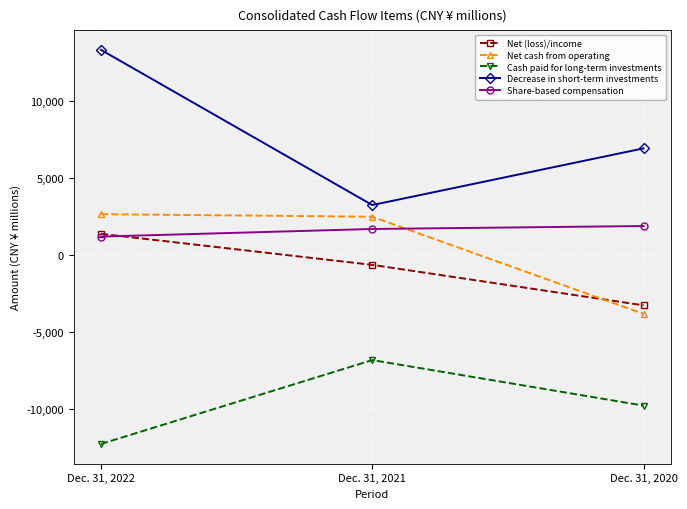

Does the chart have visible grid lines?

Yes